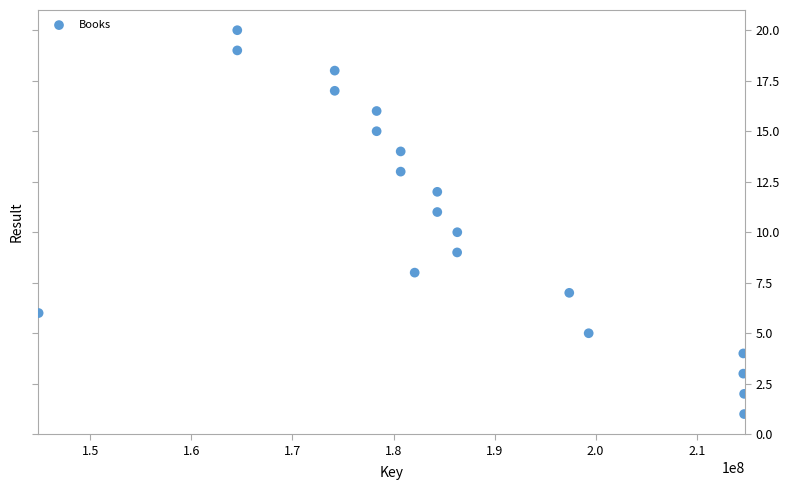

What is the range of X values (max minus min)?

69805193